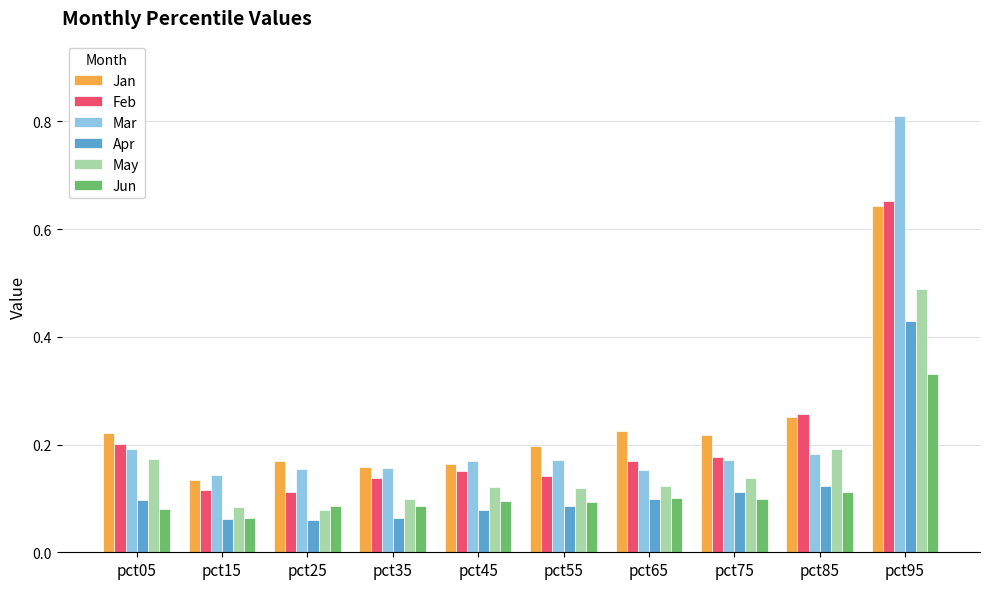

Which series has the widest spread of values?

Mar